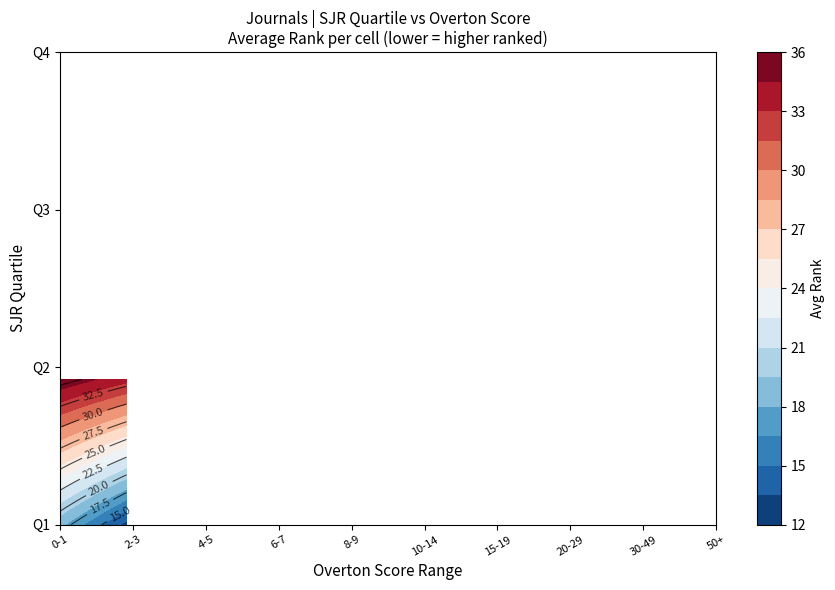

List the series in order of their peak value, lowest first.

Q4, Q3, Q2, Q1